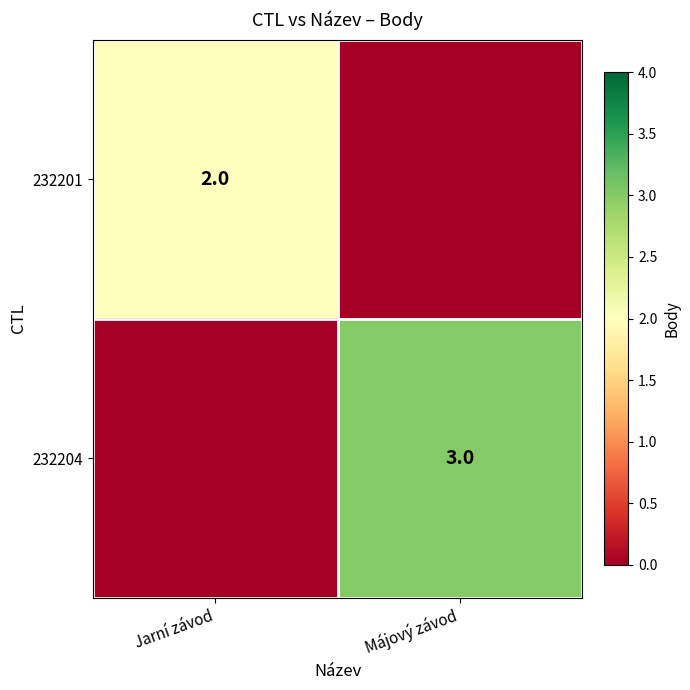

The 232204 series shows 3 at Májový závod. True or false?

True